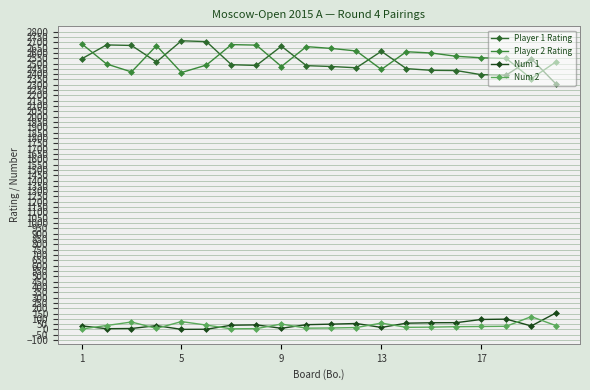

How many categories are shown in the chart?

20